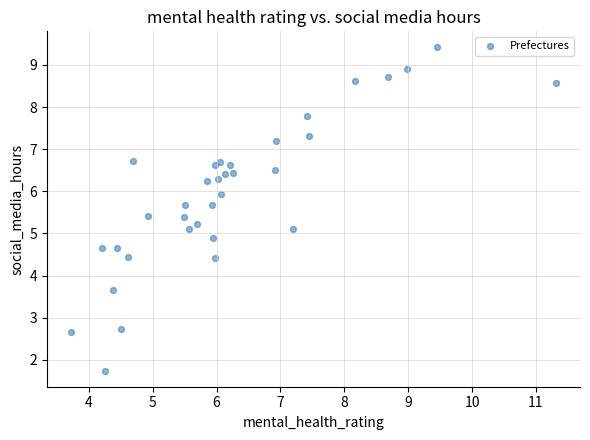

What is the range of Y values (max minus min)?

7.7